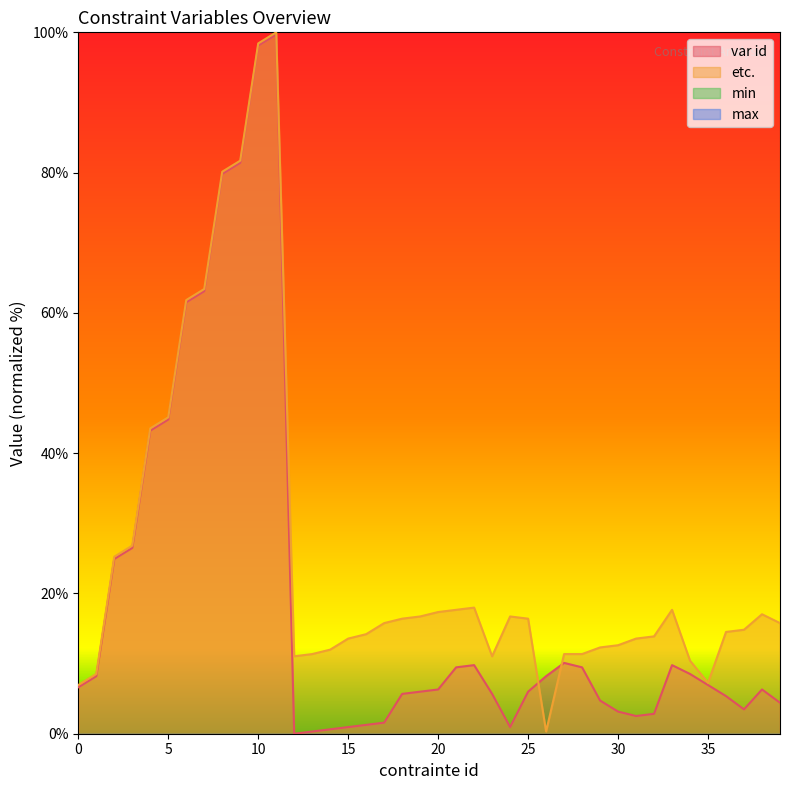

What is the sum of all var id values?

778.2